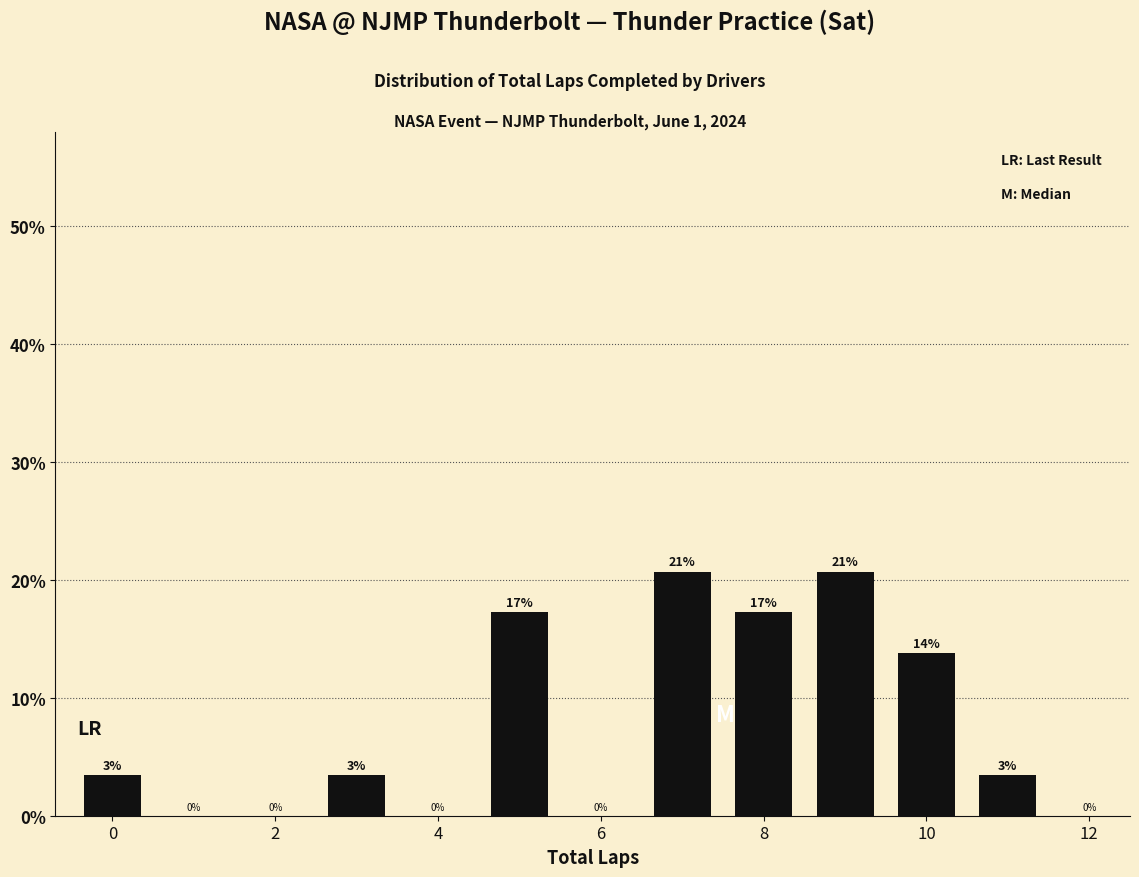

How many bars are there in total?

8